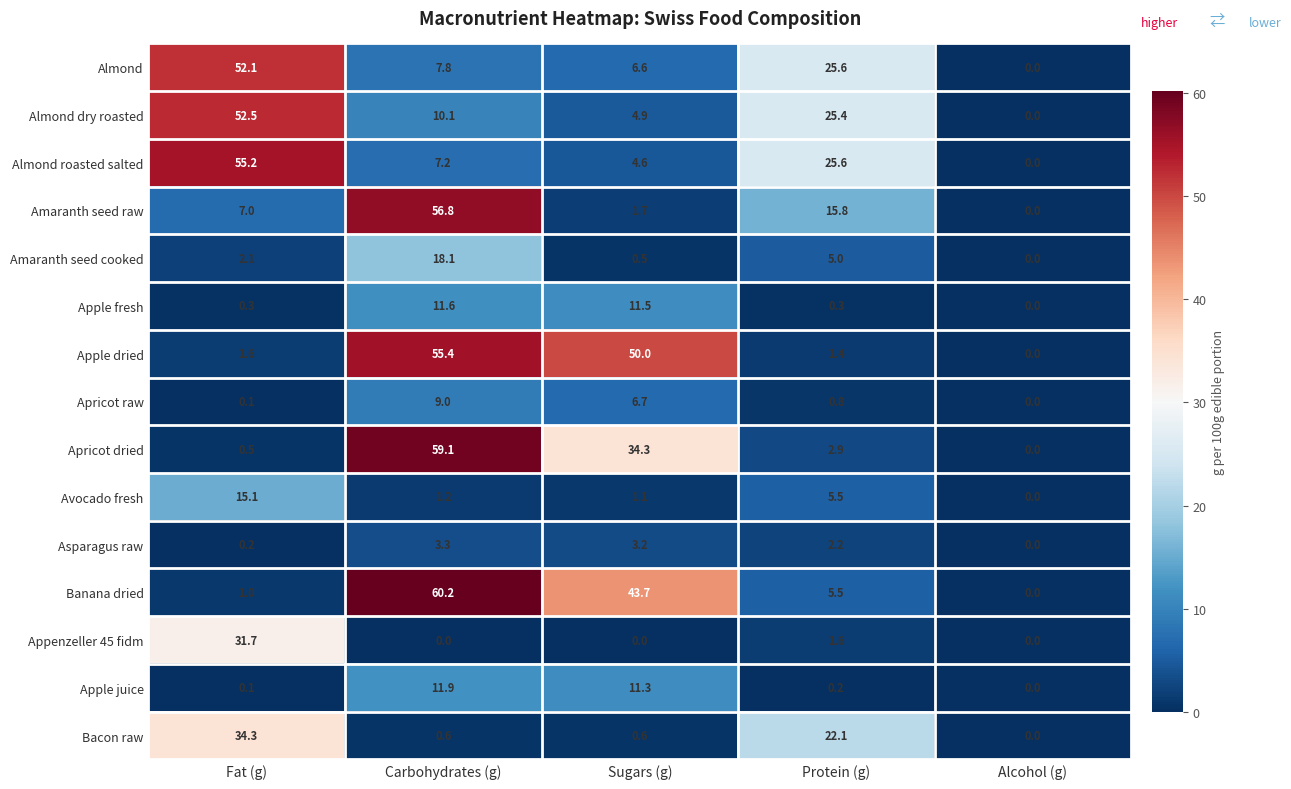

Is it true that Avocado fresh equals 22.9 at Fat (g)?

False